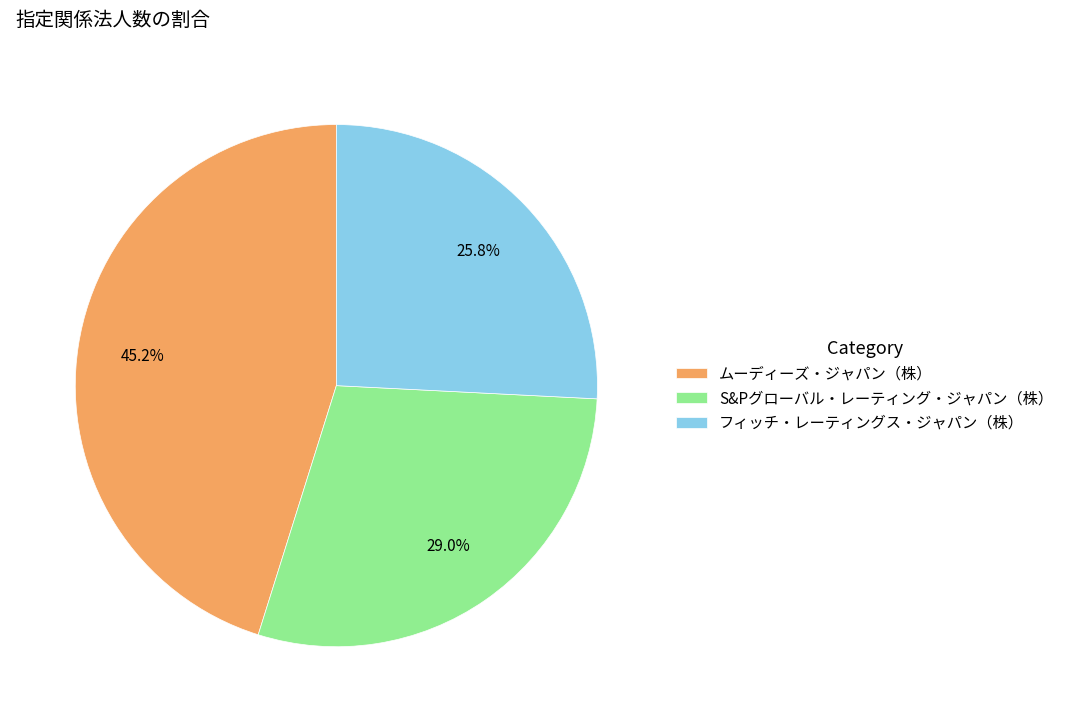

How many segments does this pie chart have?

3